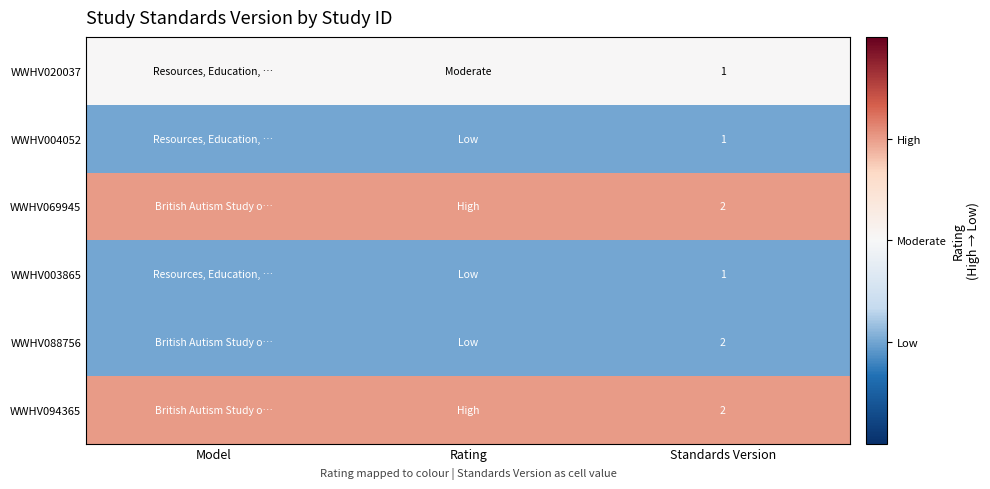

True or false: WWHV088756 has a value of 2 at Standards Version.

True